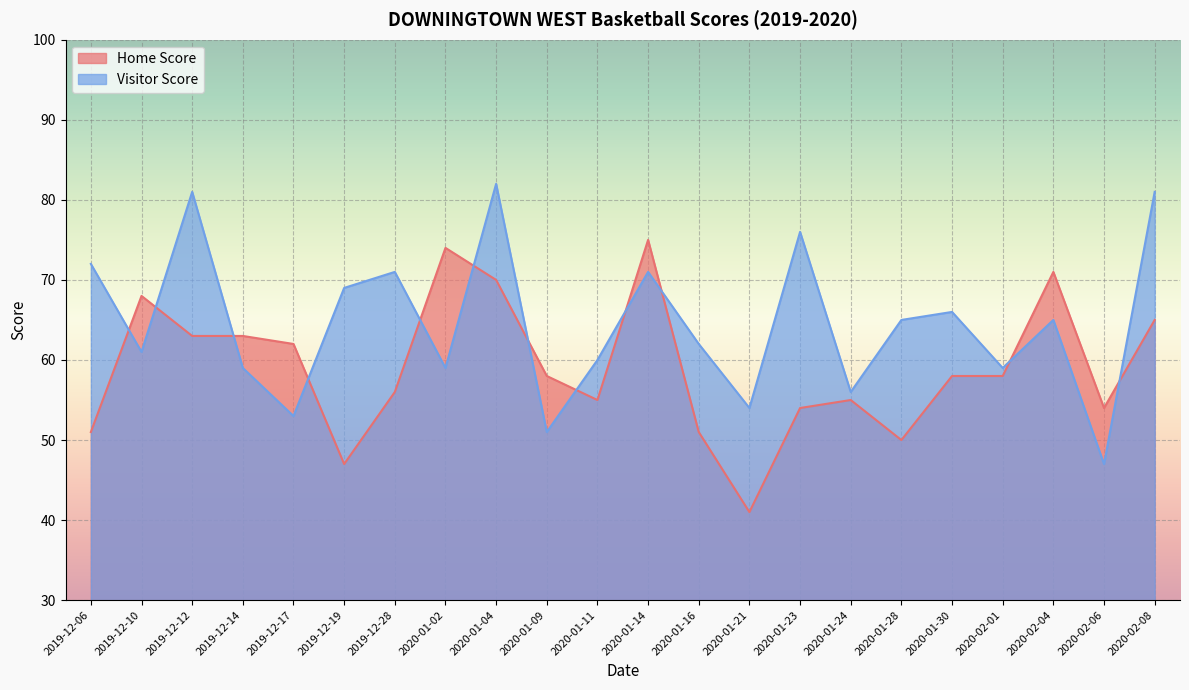

What position from the left is 2019-12-06?

1